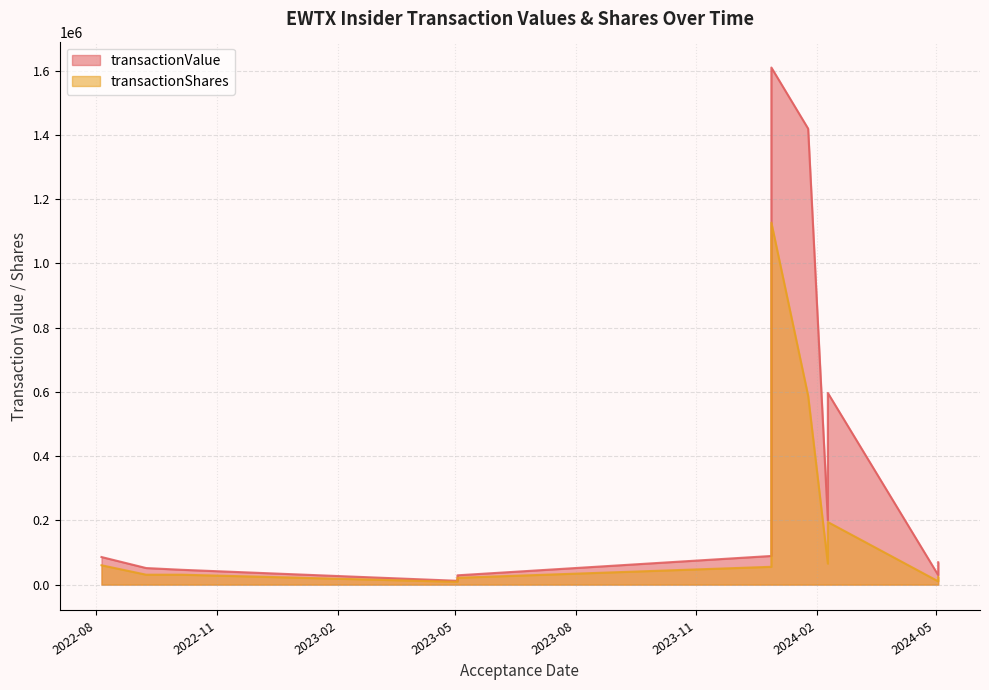

Is it true that transactionValue equals 19935 at 2024-05-03?

False